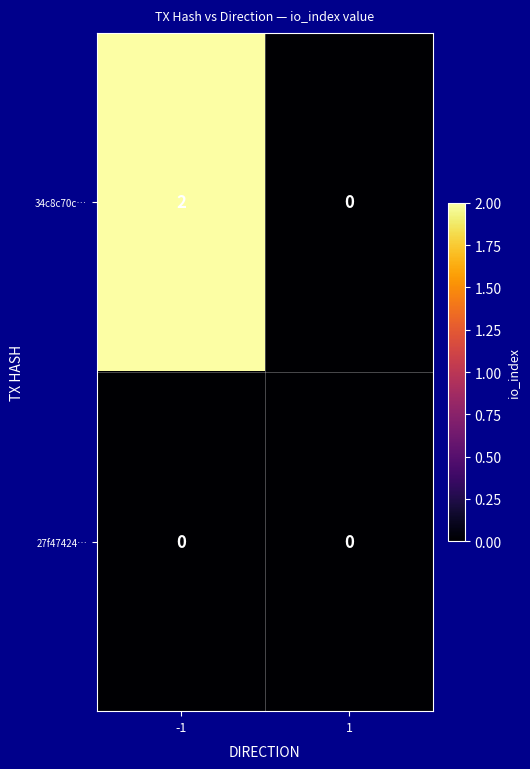

True or false: 34c8c70c… has a value of 2 at -1.

True